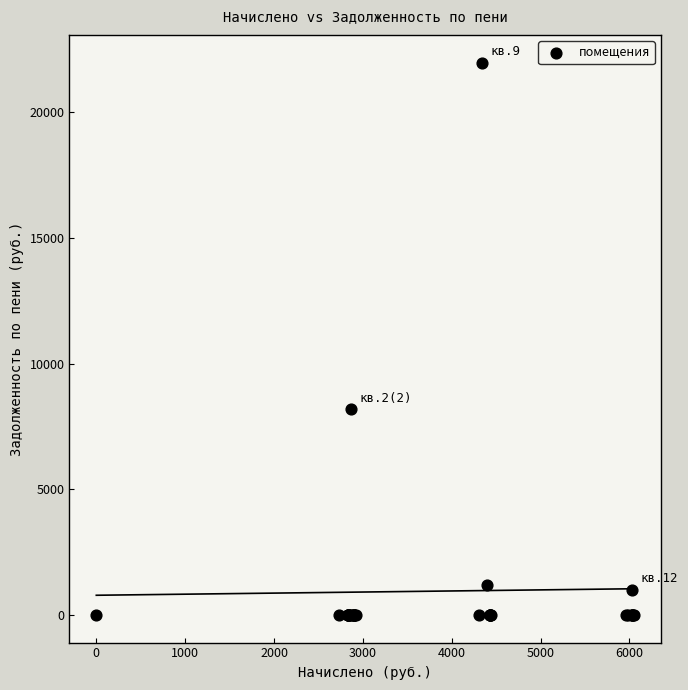

What Y value in the scatter plot is closest to 10990?

8179.4